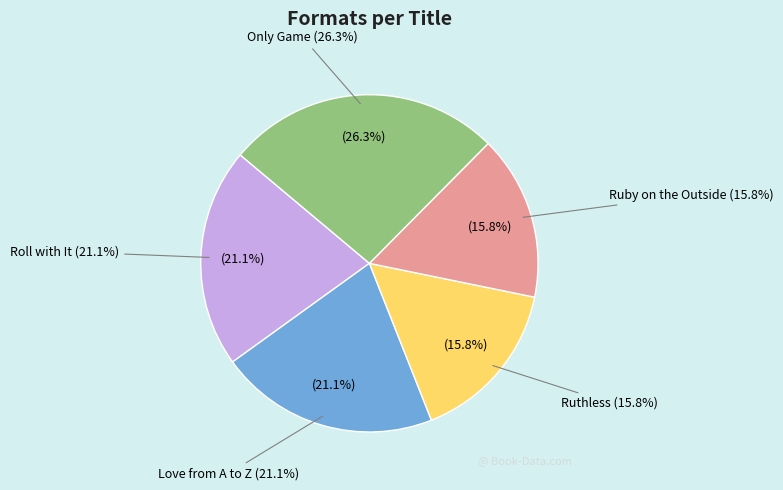

True or false: Roll with It accounts for 27% of the total.

False